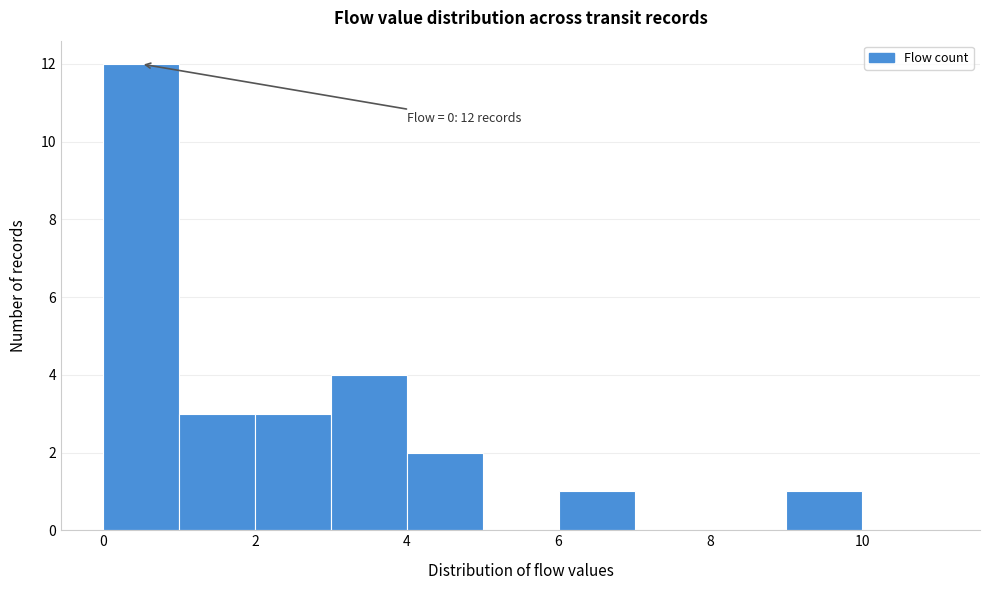

Over which range of the x-axis is the bar tallest?

0 to 1